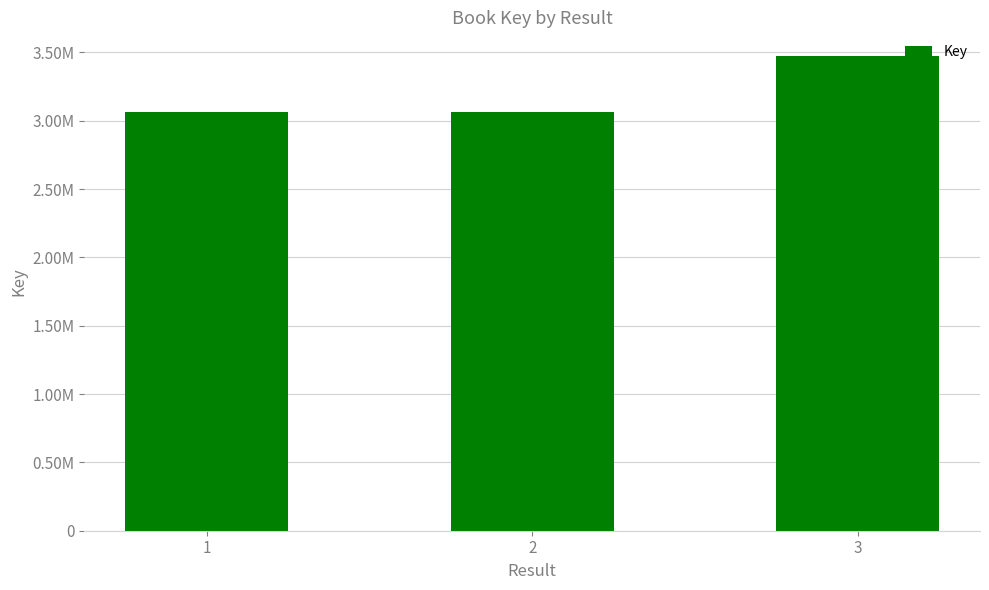

Are the bars horizontal?

No